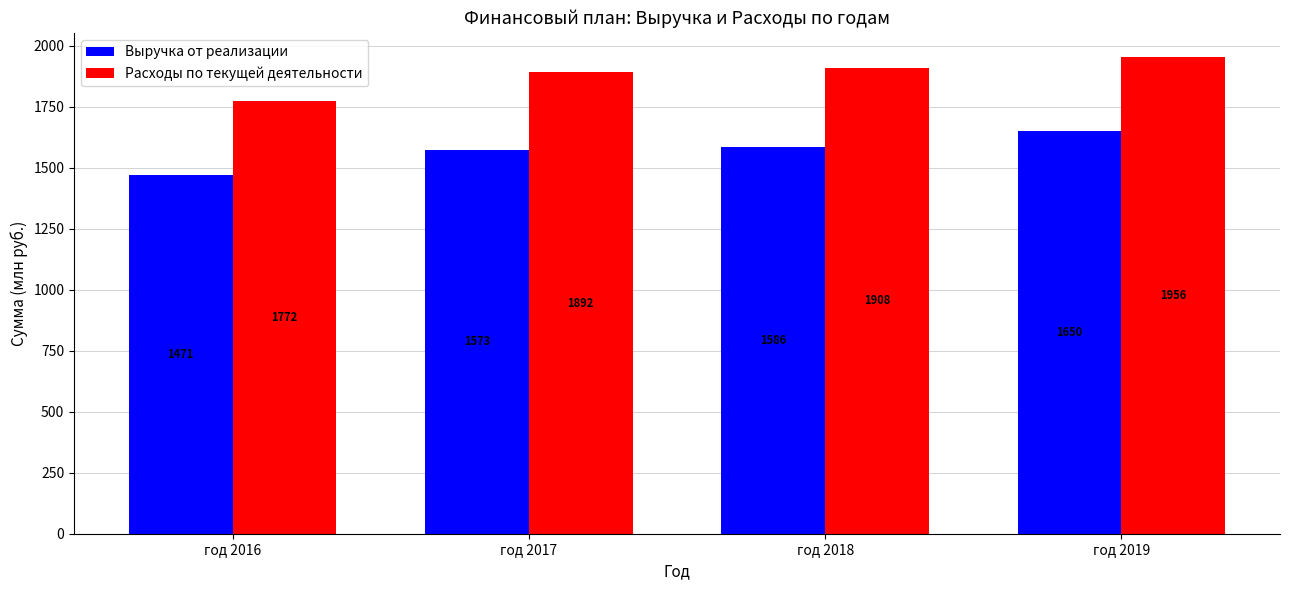

Which label corresponds to the largest value in the chart?

год 2019